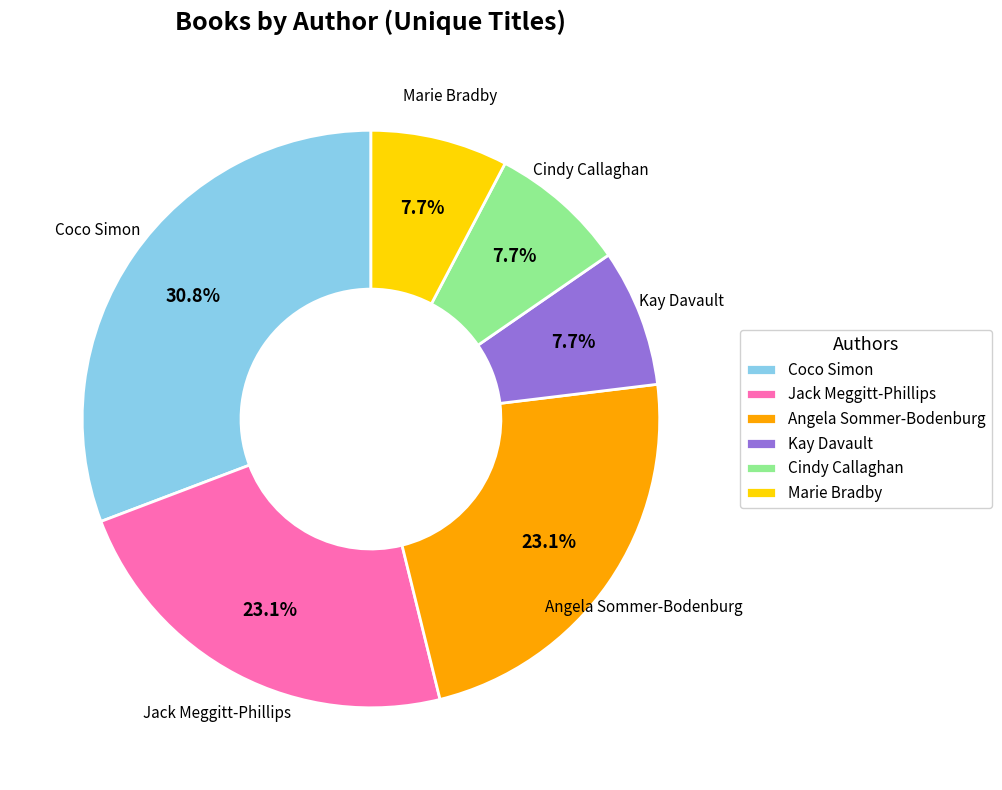

How many segments does this pie chart have?

6